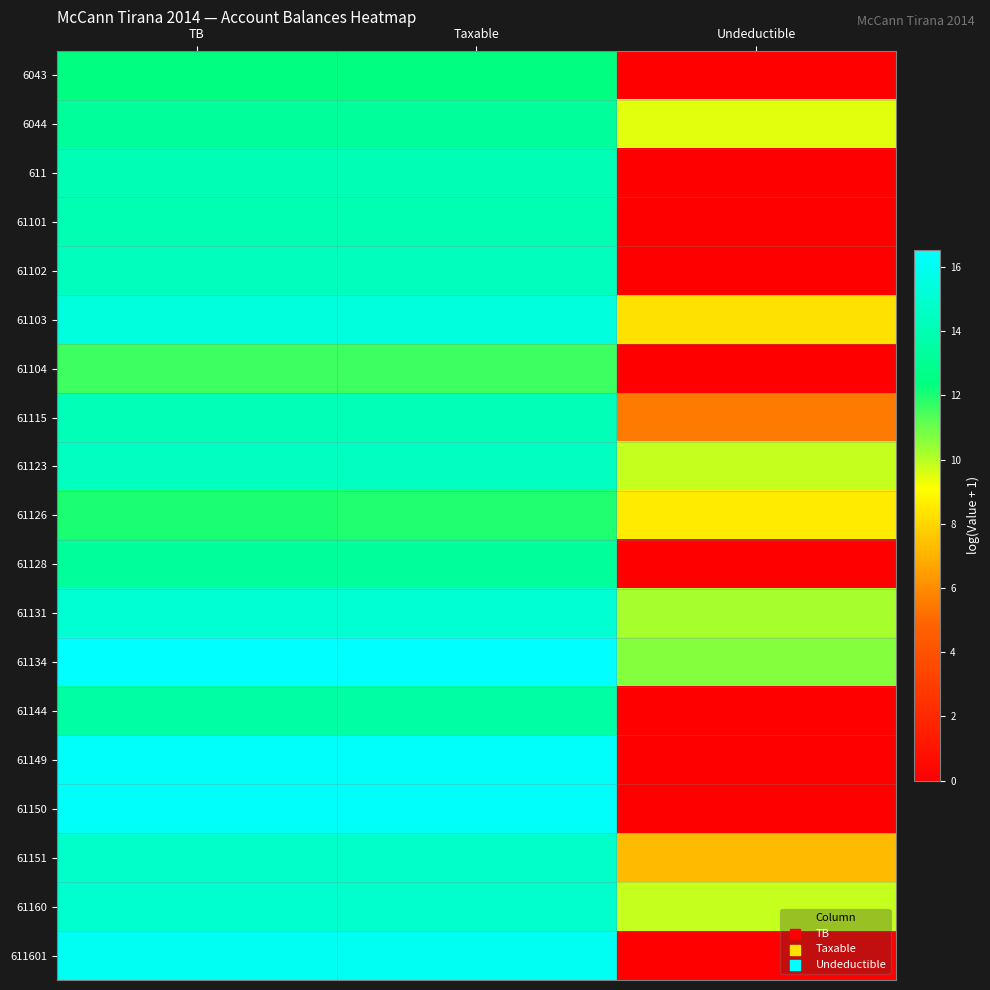

At which category is the sum across all series the highest?

TB